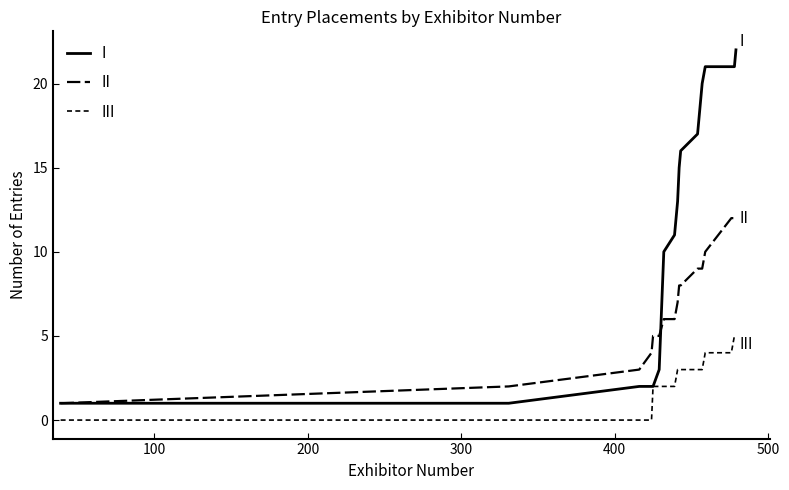

How many lines are shown in the chart?

3